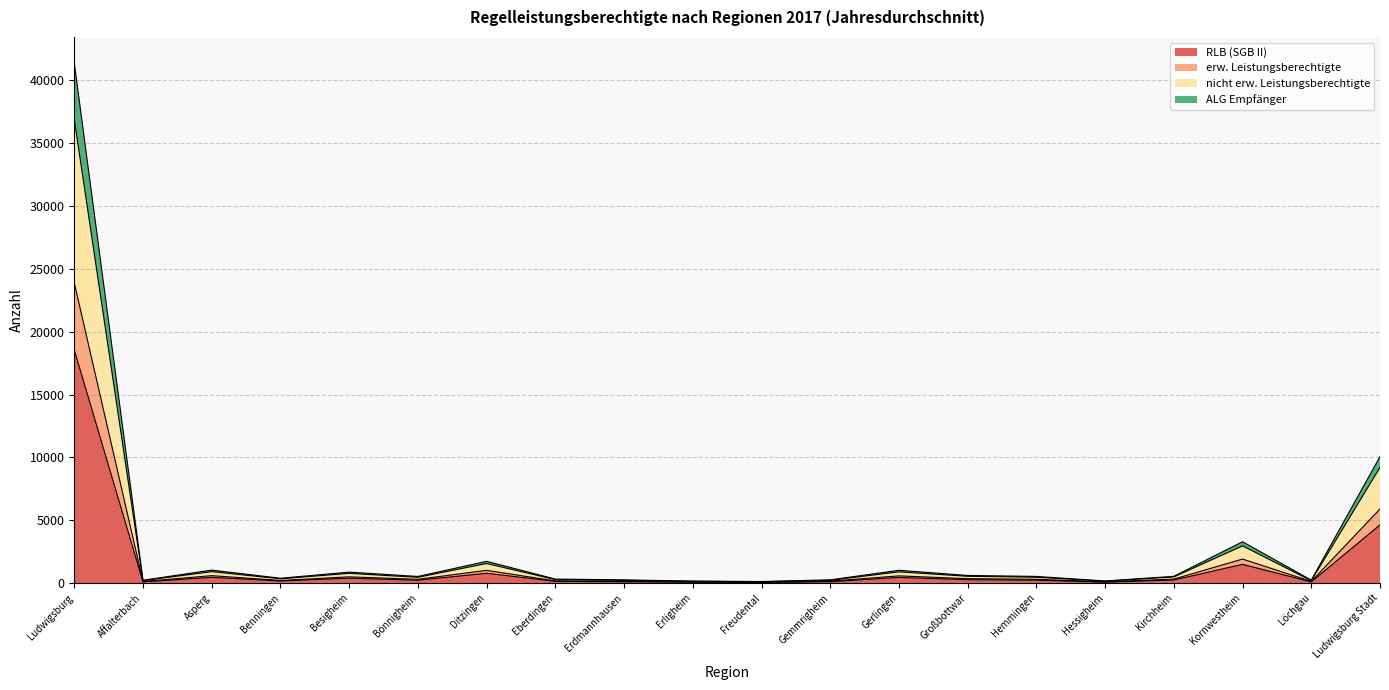

Which category has the highest value in the RLB (SGB II) series?

Ludwigsburg